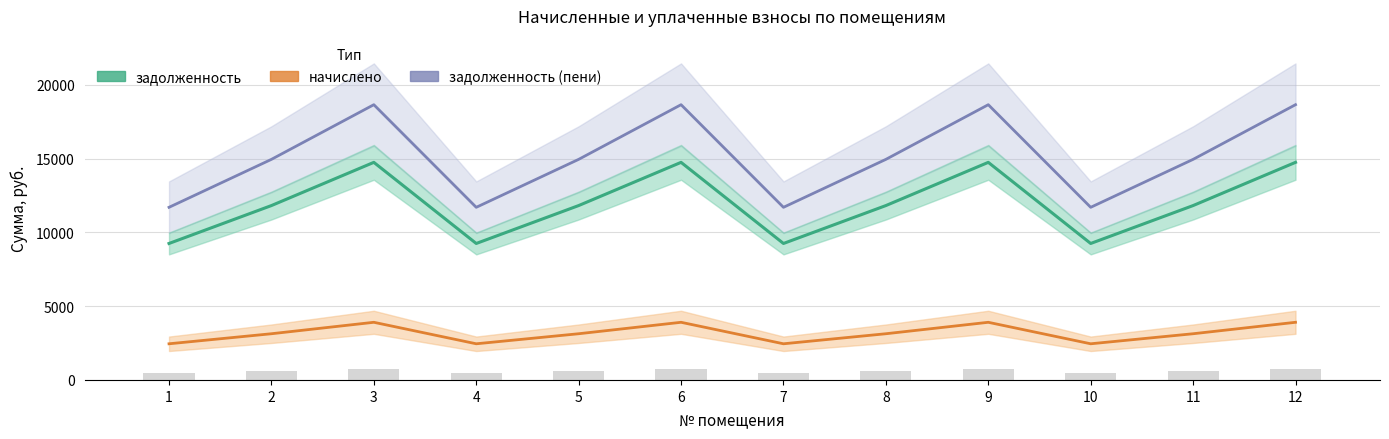

What is the difference between the highest and lowest values at 2?

11812.8